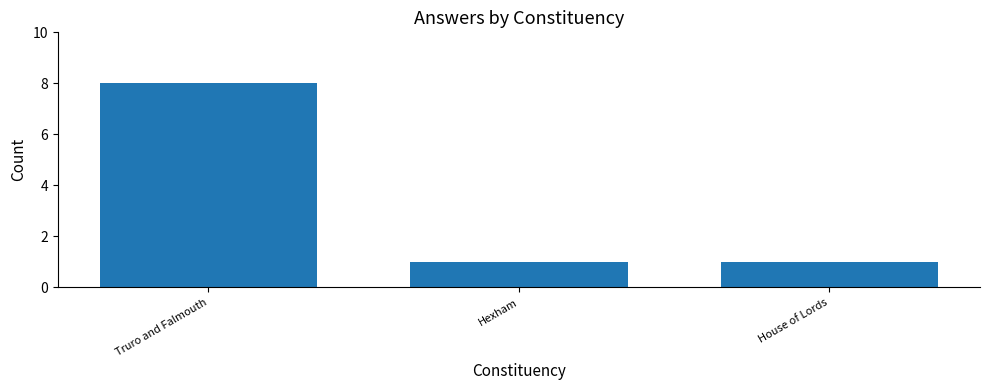

How many series are shown in this chart?

1